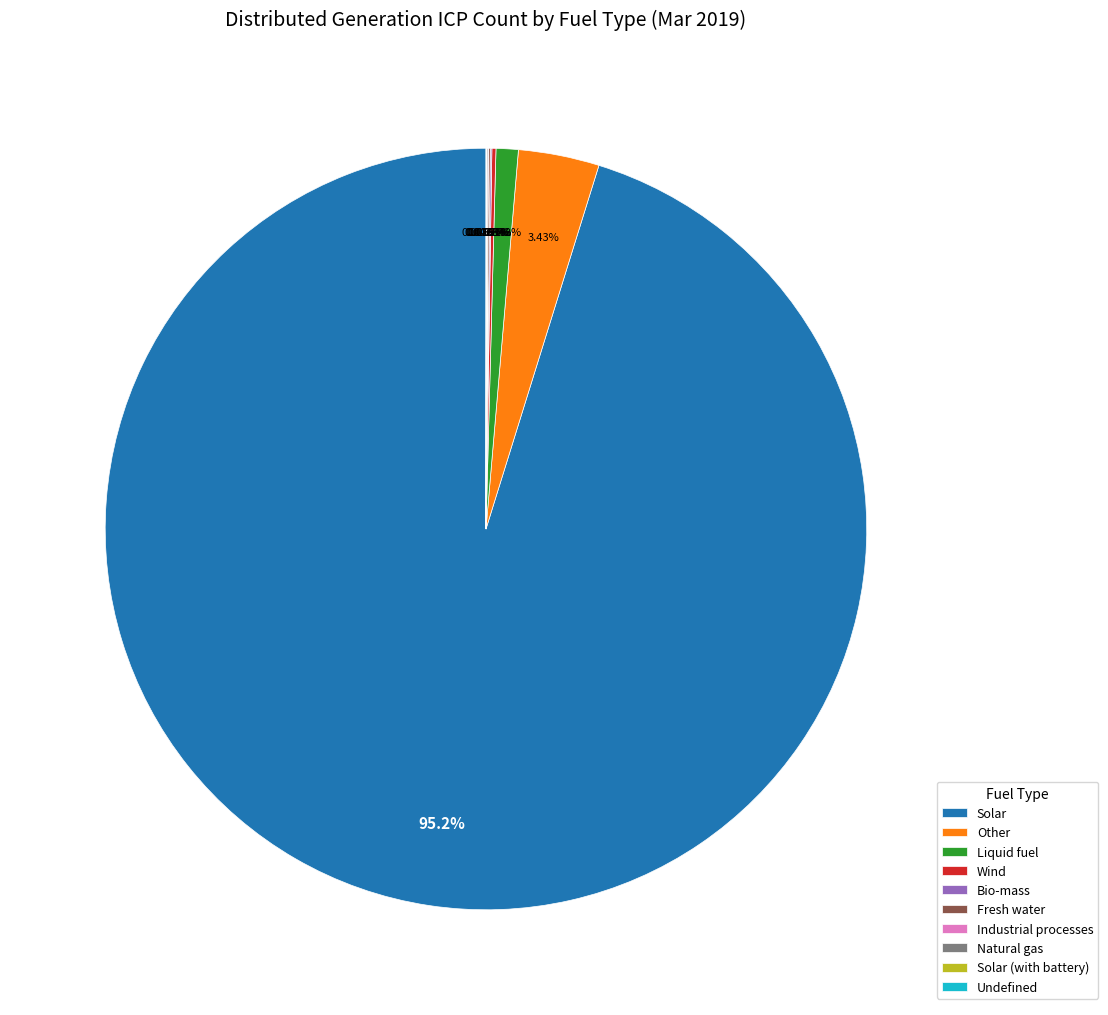

Which slice represents more than half of the pie?

Solar